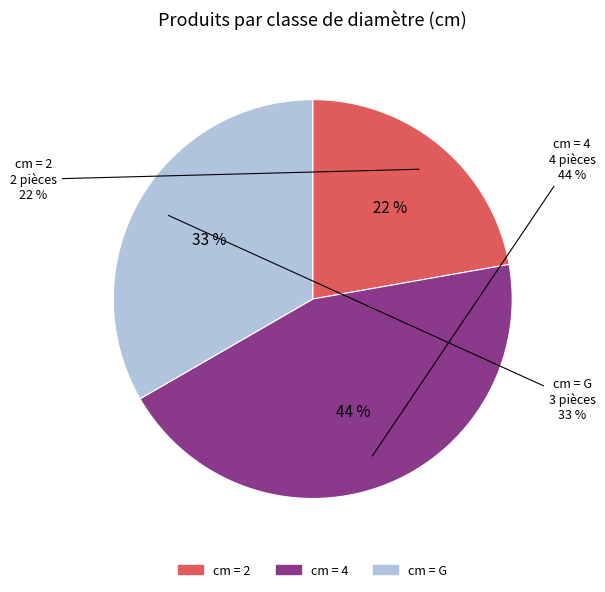

To the nearest percent, what portion does 4 represent?

44%